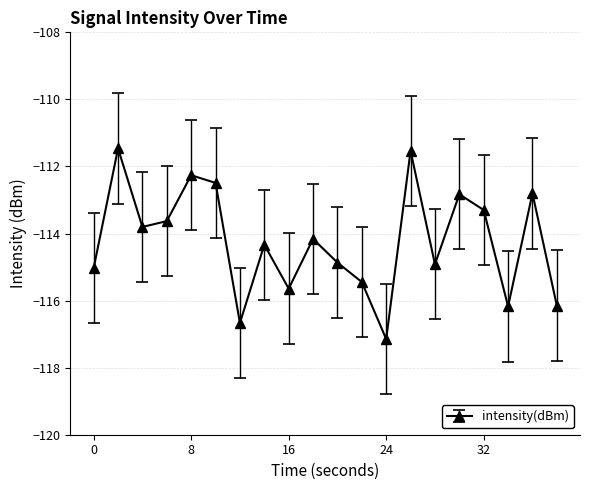

True or false: the data has more than 0 interior local peaks.

True